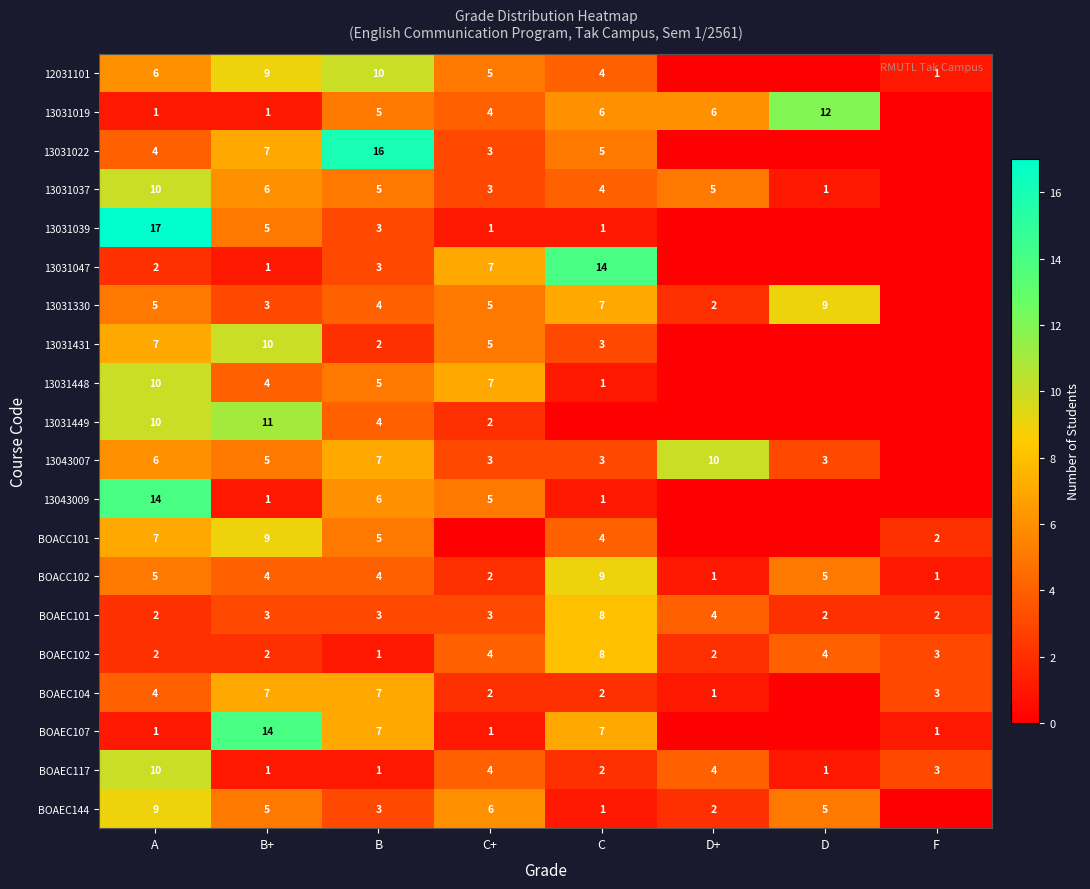

Is the value of BOAEC144 at C greater than the value of 13031448 at B+?

No